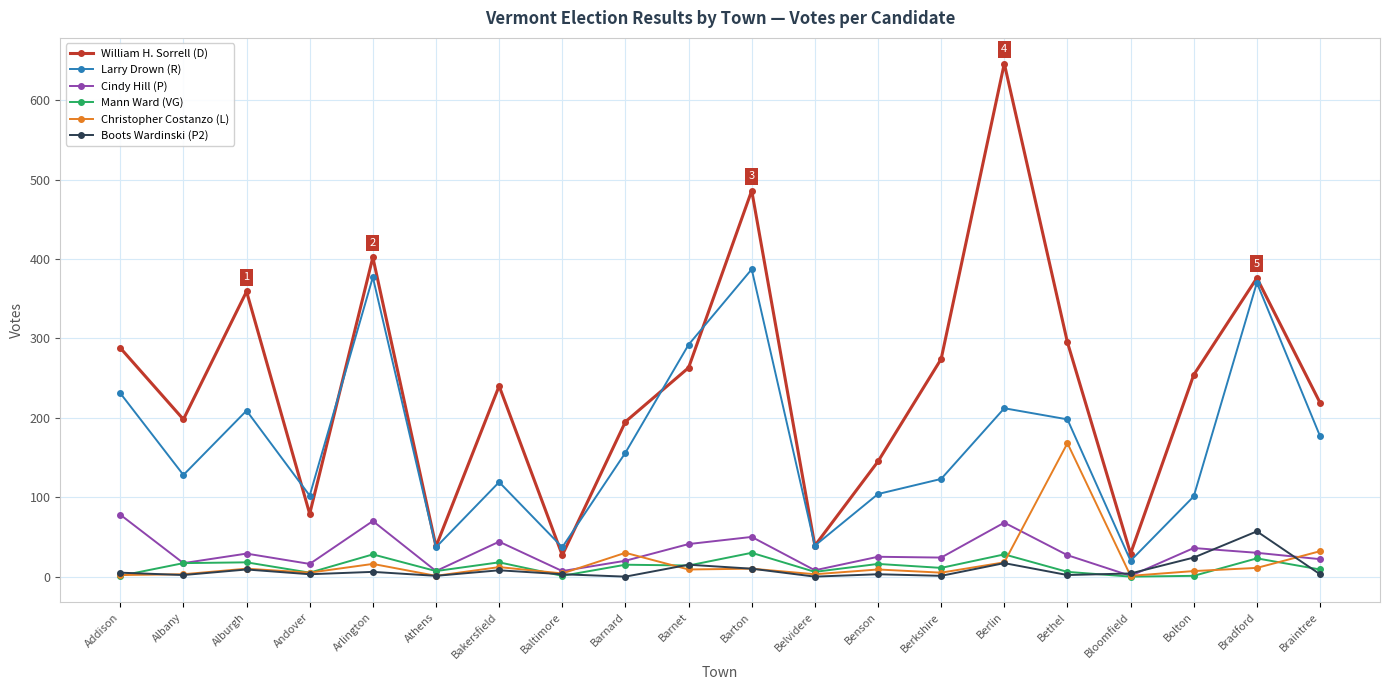

List the series in order of their peak value, highest first.

William H. Sorrell (D), Larry Drown (R), Christopher Costanzo (L), Cindy Hill (P), Boots Wardinski (P2), Mann Ward (VG)